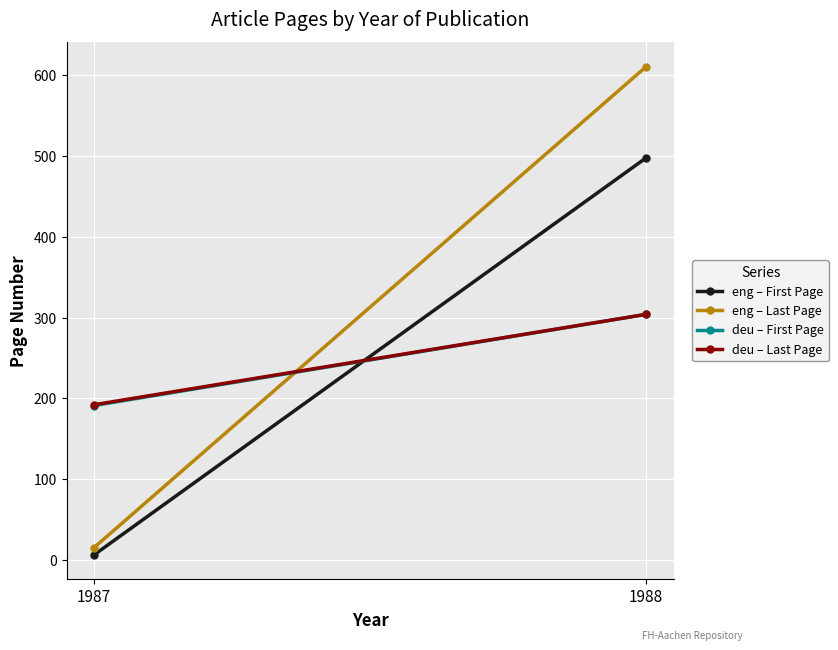

Rank the series by their maximum value, from lowest to highest.

deu – First Page, deu – Last Page, eng – First Page, eng – Last Page